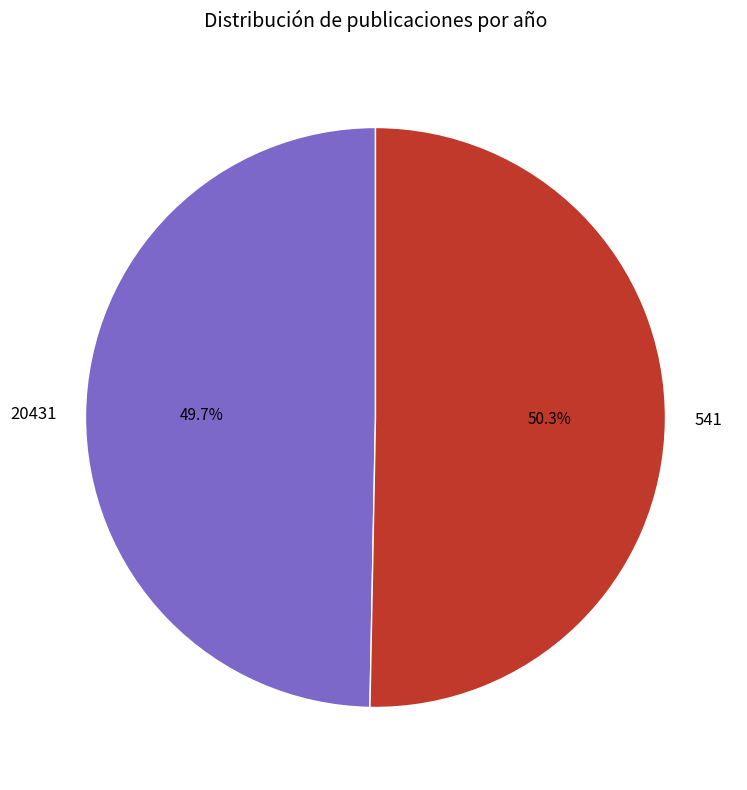

Which has a higher value, 541 or 20431?

541